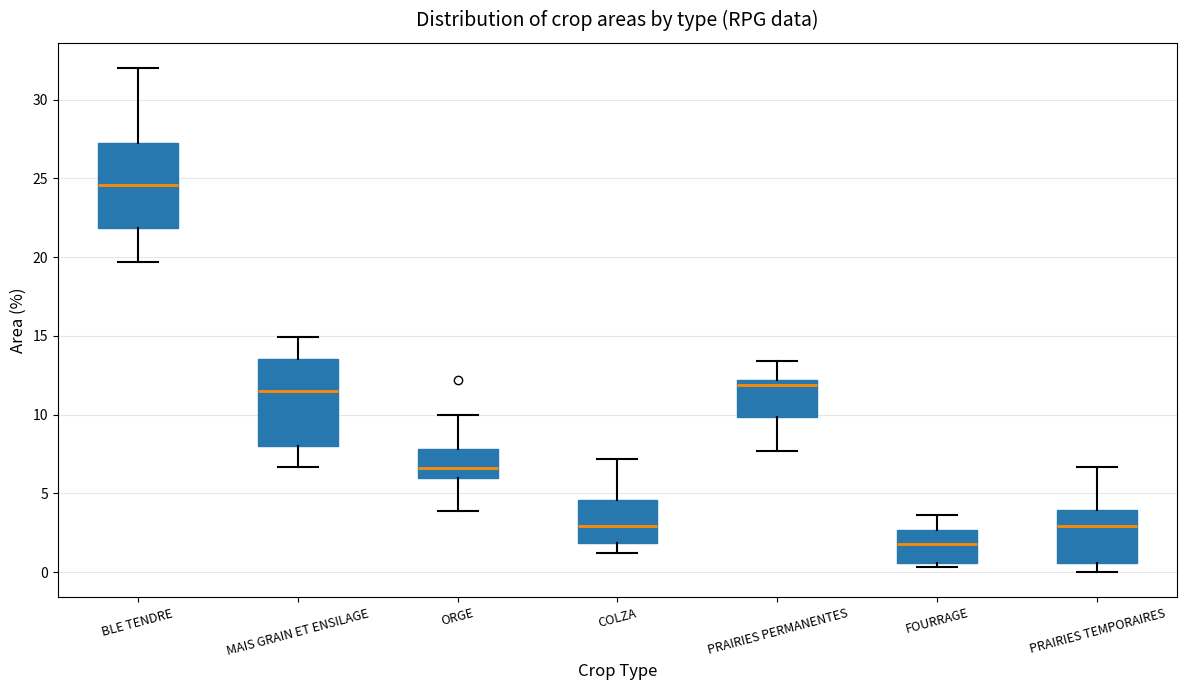

Which box has the lowest median line?

FOURRAGE